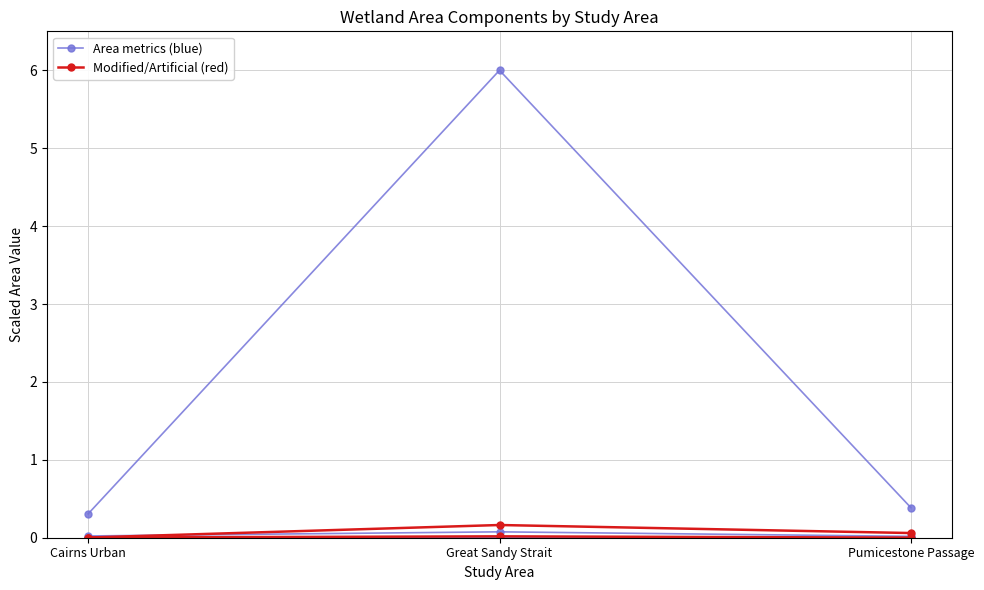

What is the difference between the highest and lowest values at Great Sandy Strait?

6.0